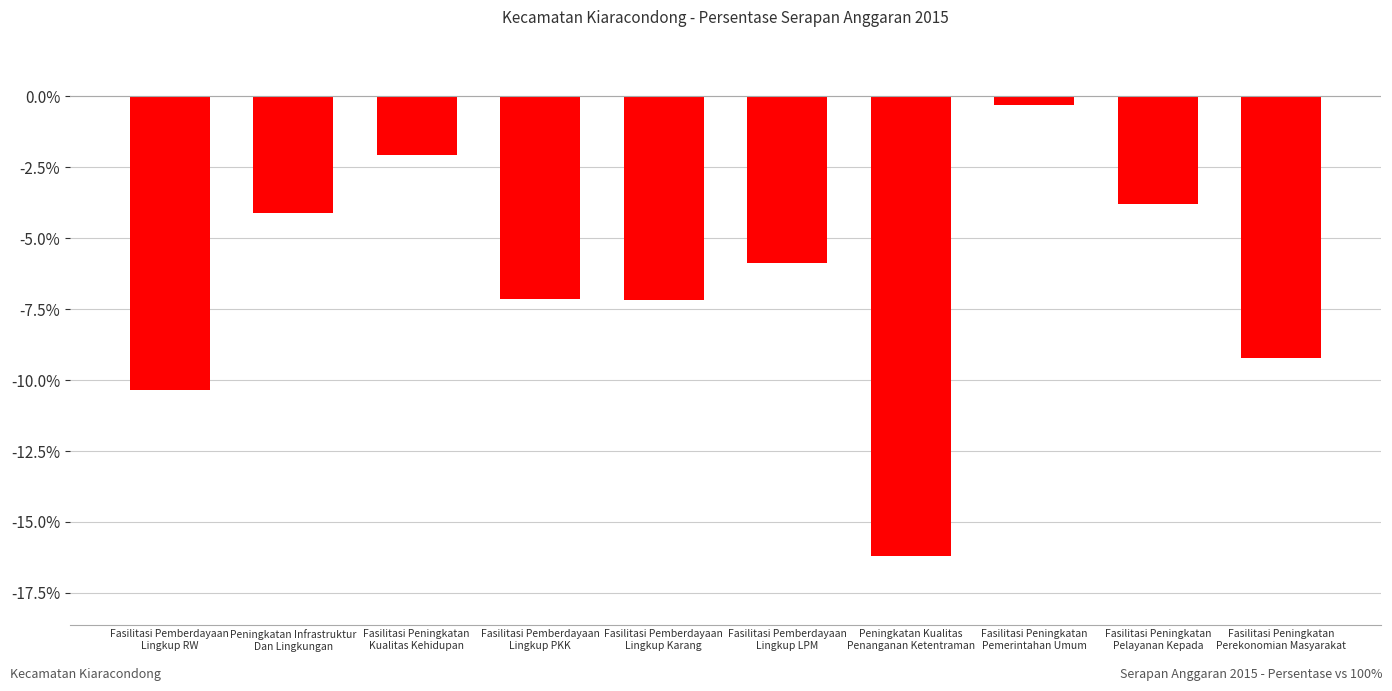

What is the sum of all values?

-66.3